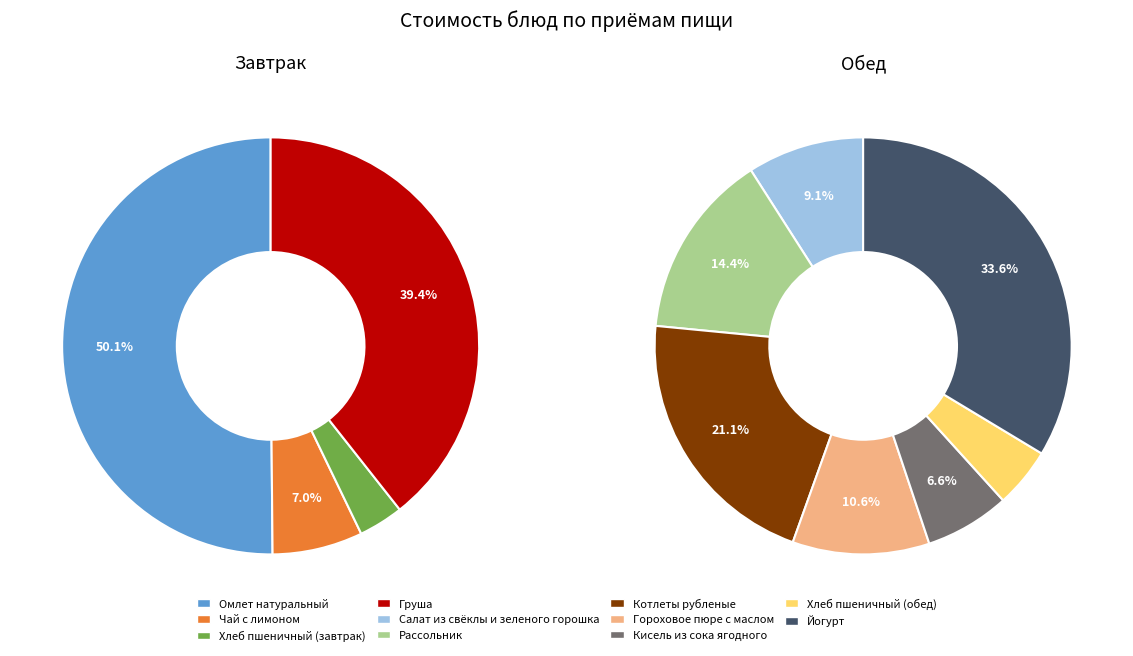

Is it true that Йогурт is 9% of the pie?

False